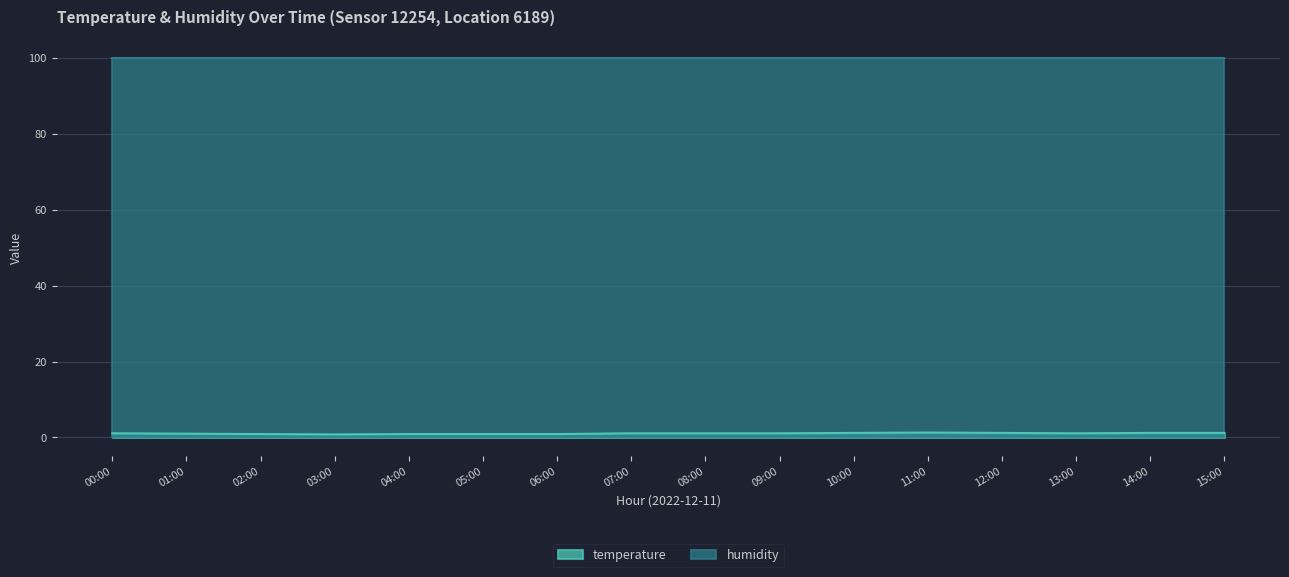

What is the difference between the maximum and second lowest values?

0.4